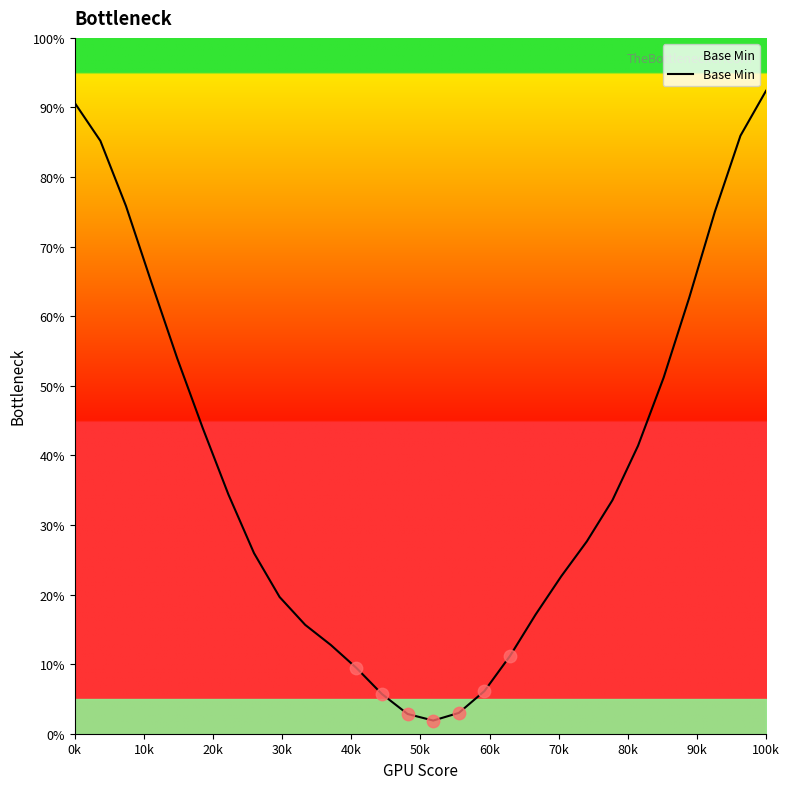

What is the difference between the maximum and minimum values?

90.5